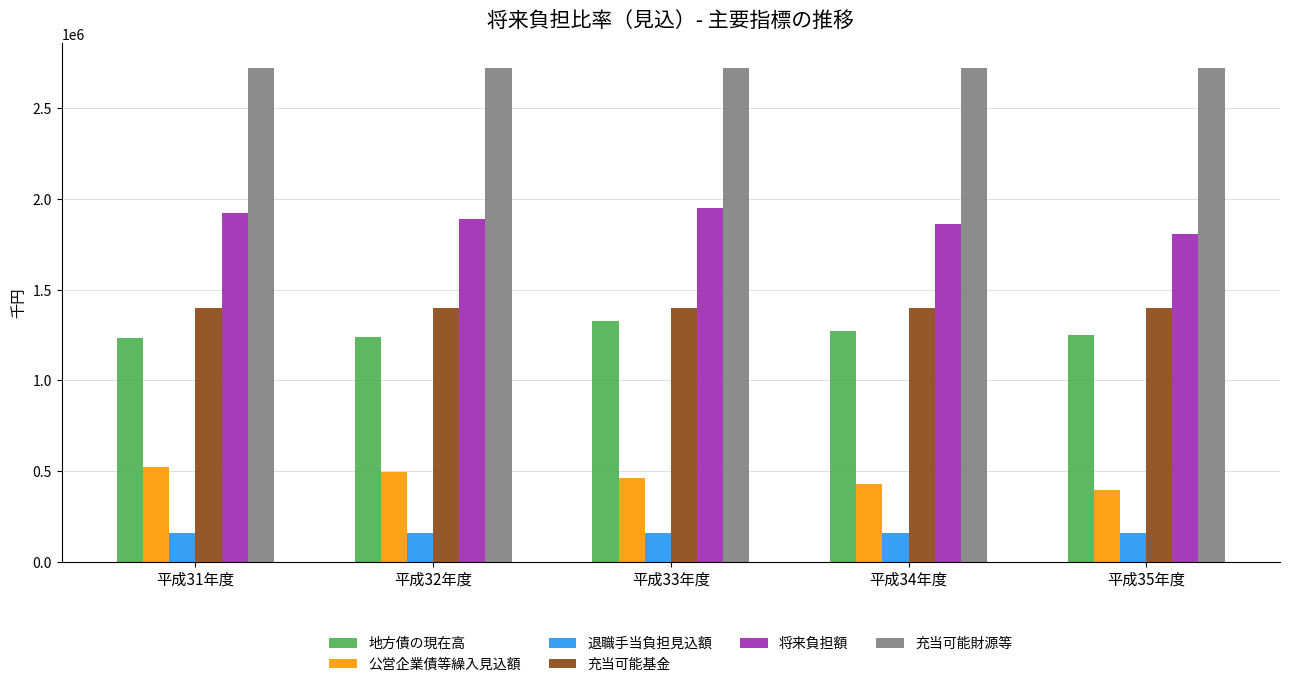

What is the lowest value of the 充当可能財源等 series?

2723700